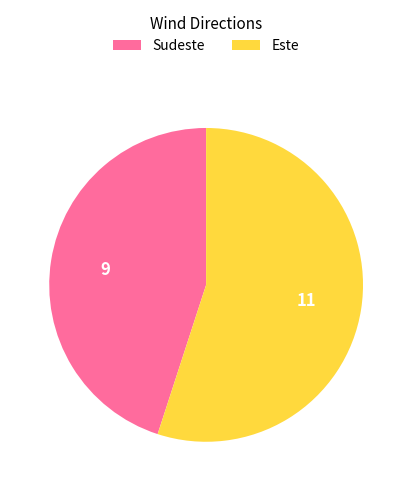

Rank the categories by value from highest to lowest.

Este, Sudeste